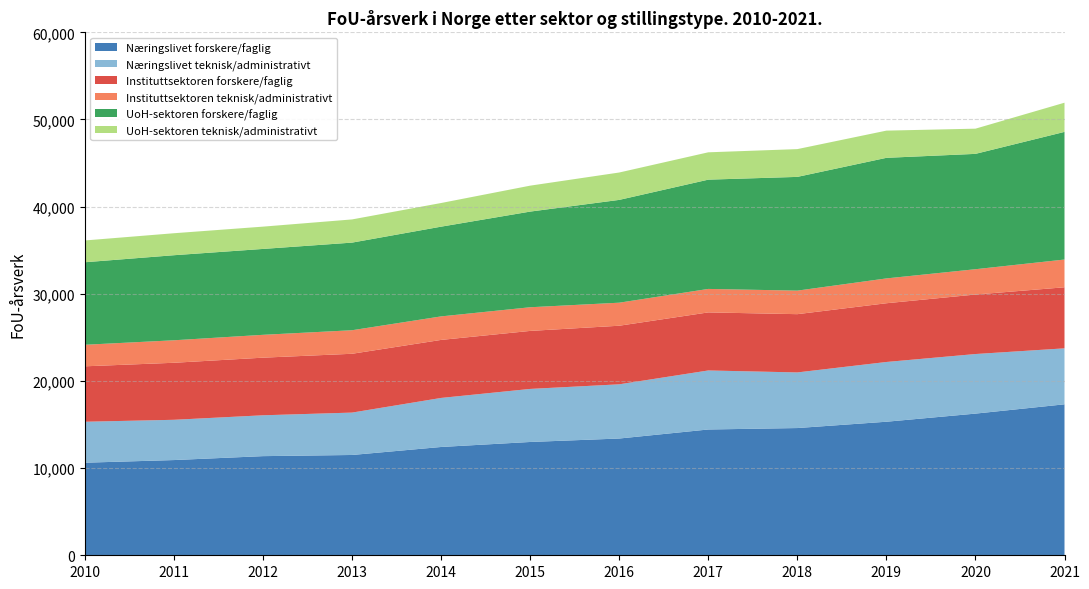

What is the spread (max minus min) of values at 2018?

11897.9